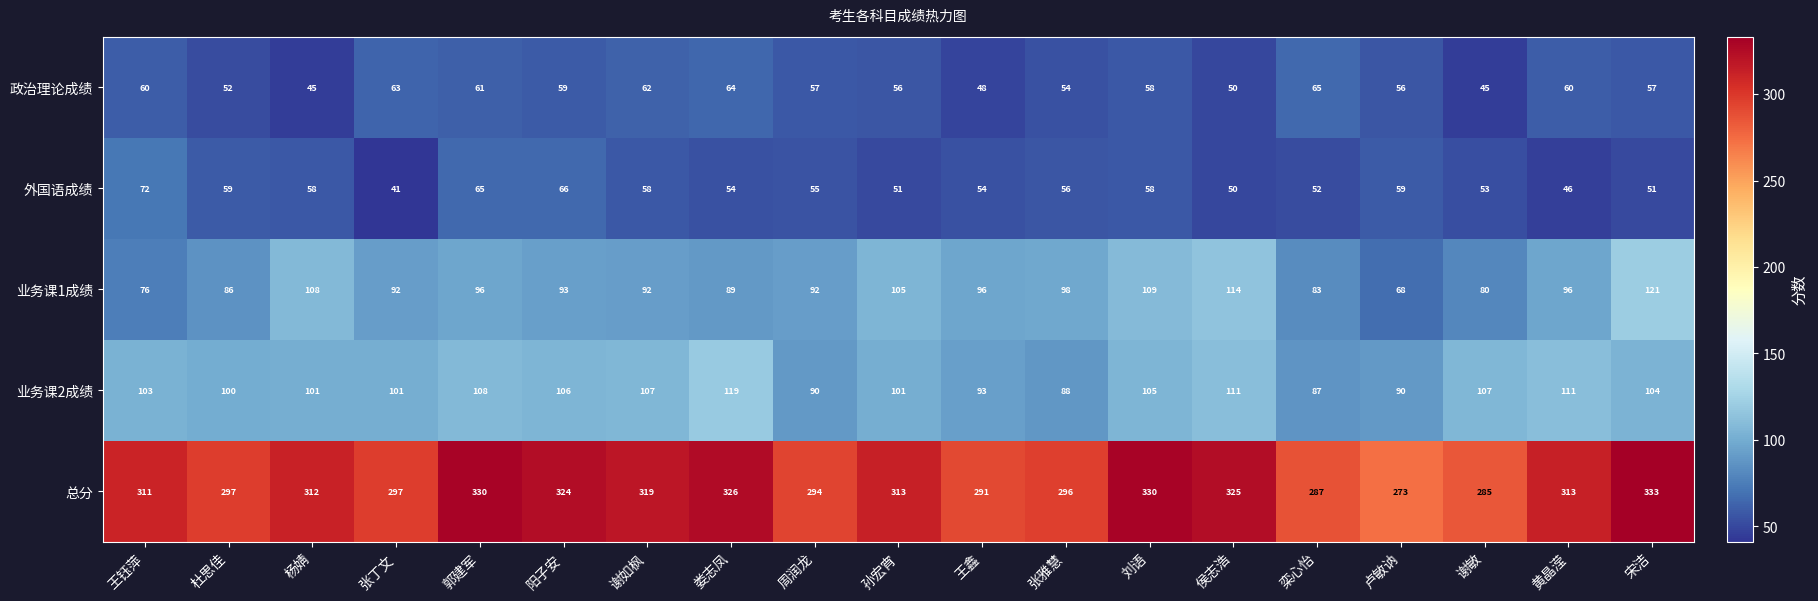

The 业务课1成绩 series shows 155 at 刘语. True or false?

False